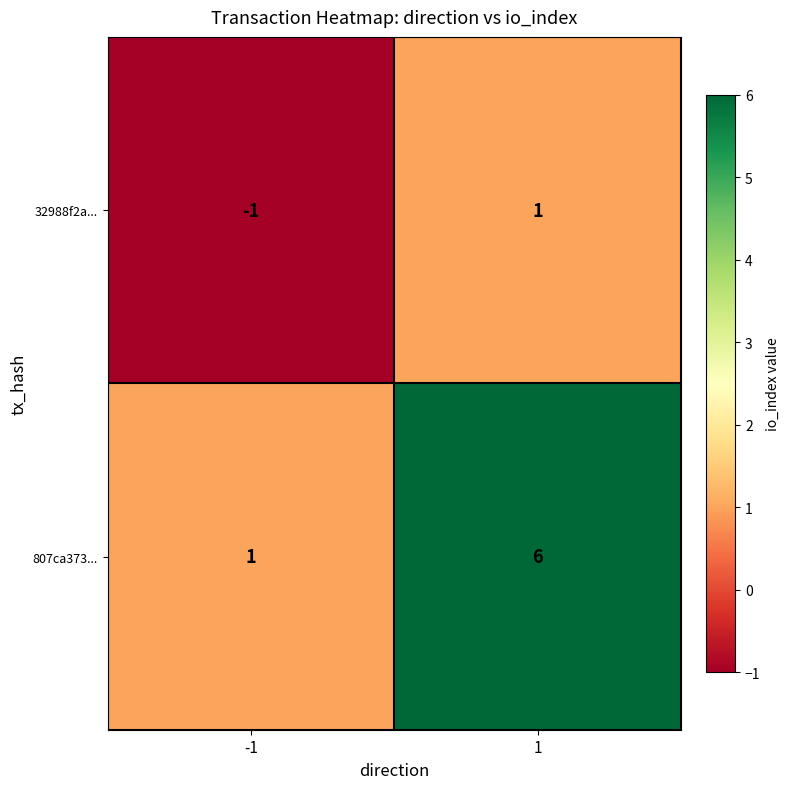

Reading left to right, what are all the values shown in this chart?

32988f2a...: -1=-1	1=1
807ca373...: -1=1	1=6